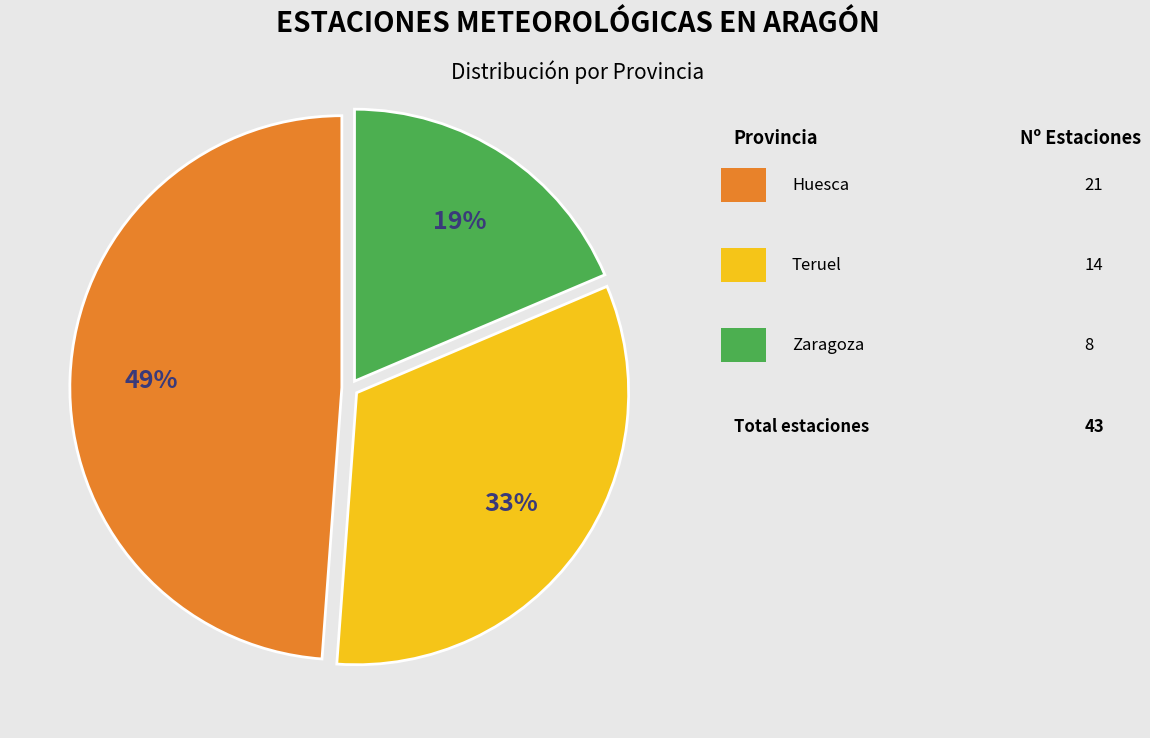

To the nearest percent, what is the difference between the largest and smallest slice percentages?

30%